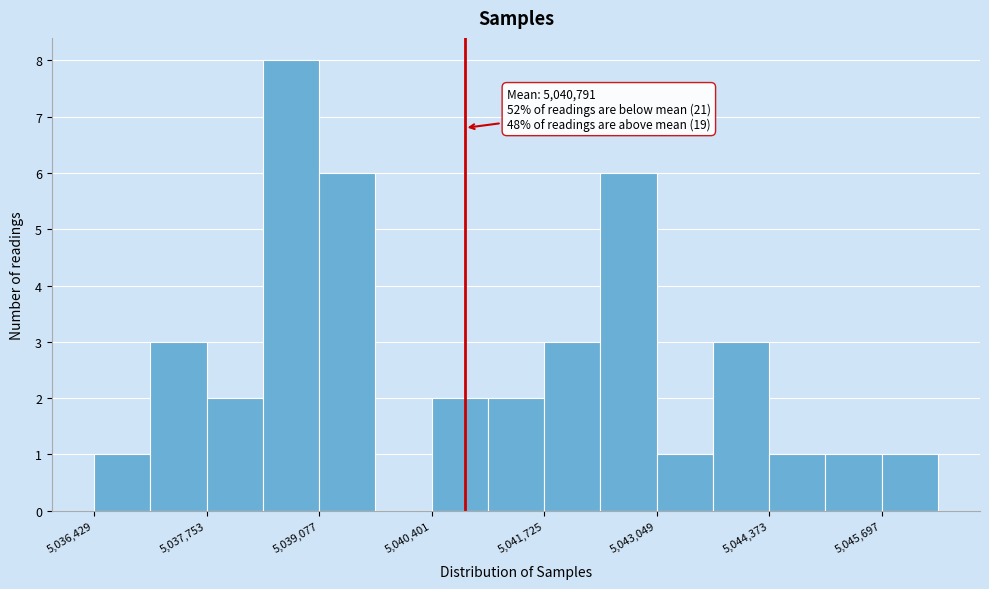

Around what value on the x-axis is the tallest bar? Give the approximate position of its centre, as read against the axis.

5038800